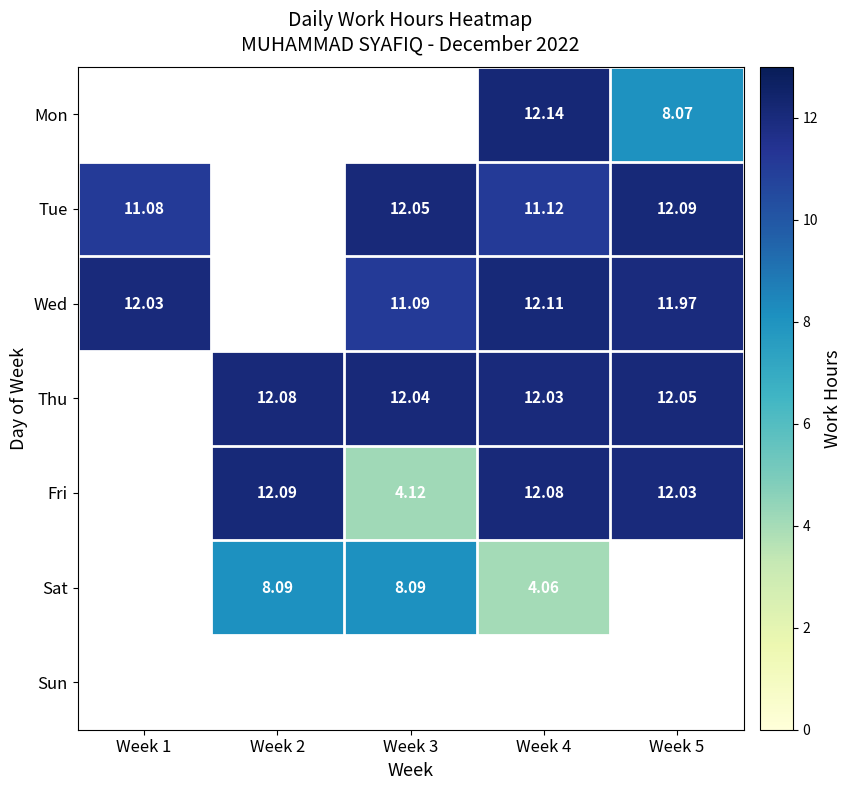

At which label is Tue closest to 11?

Week 1